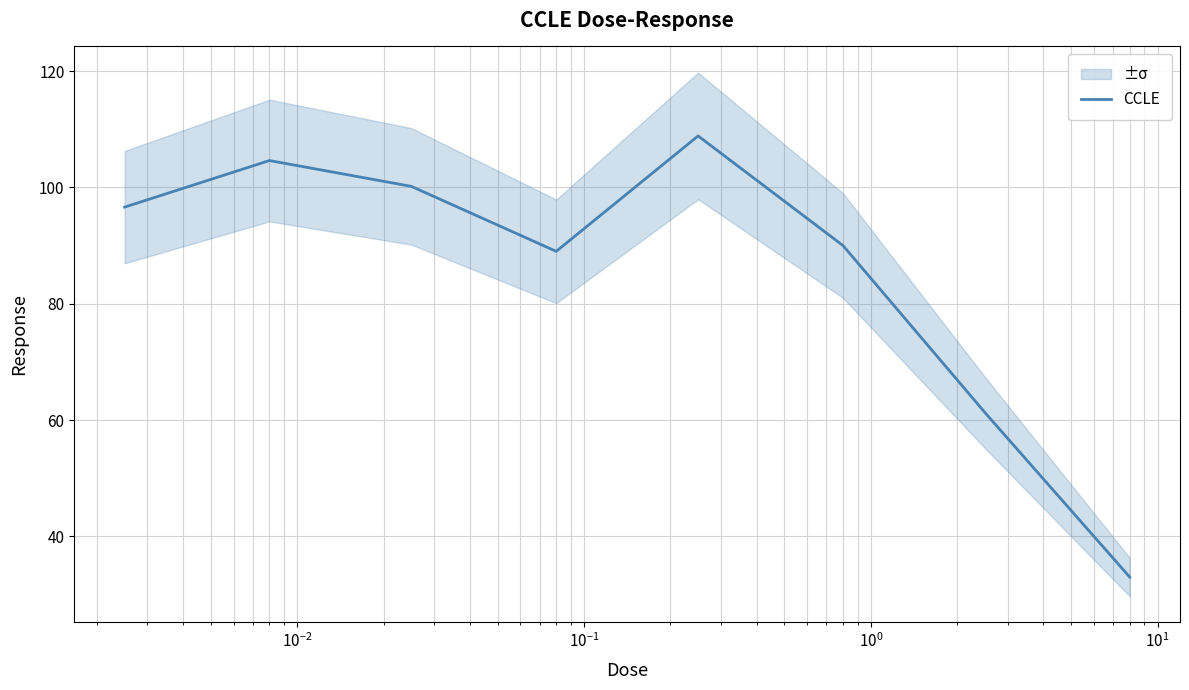

What is the value of the 7th point from the left?

61.0